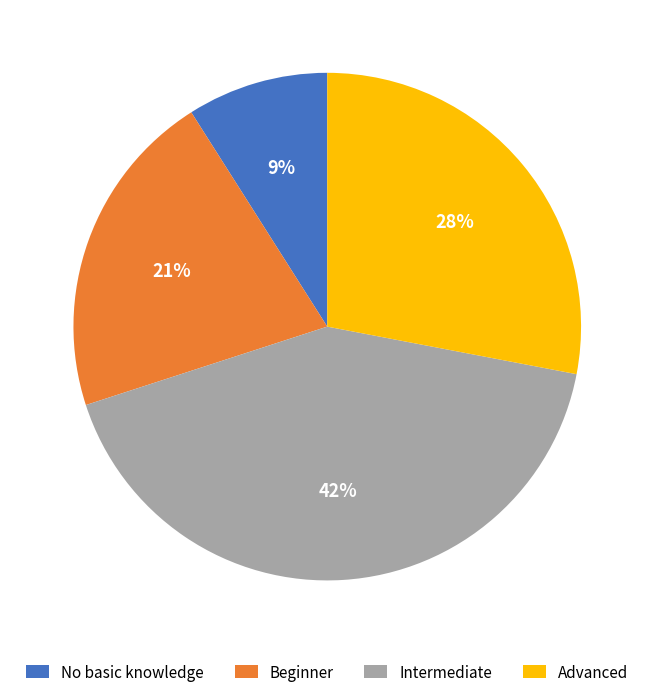

Which category has the biggest portion of the pie?

Intermediate